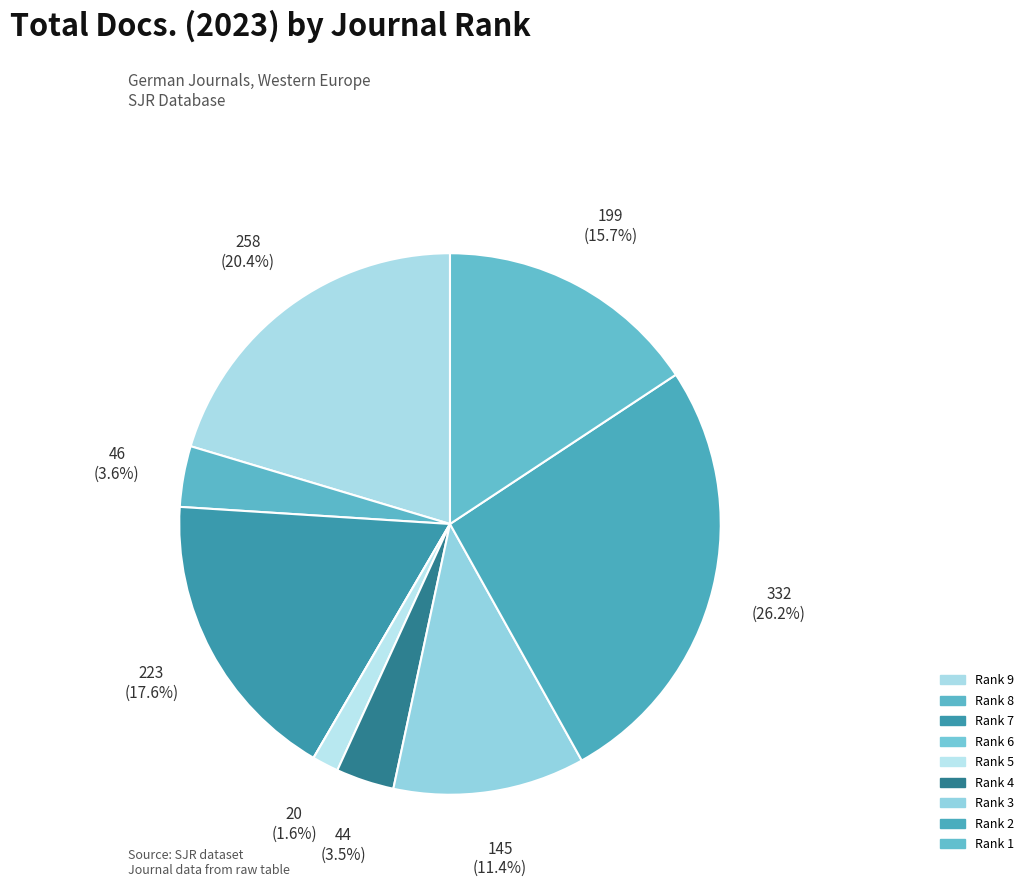

Rank the categories by value from highest to lowest.

Rank 2, Rank 9, Rank 7, Rank 1, Rank 3, Rank 8, Rank 4, Rank 5, Rank 6